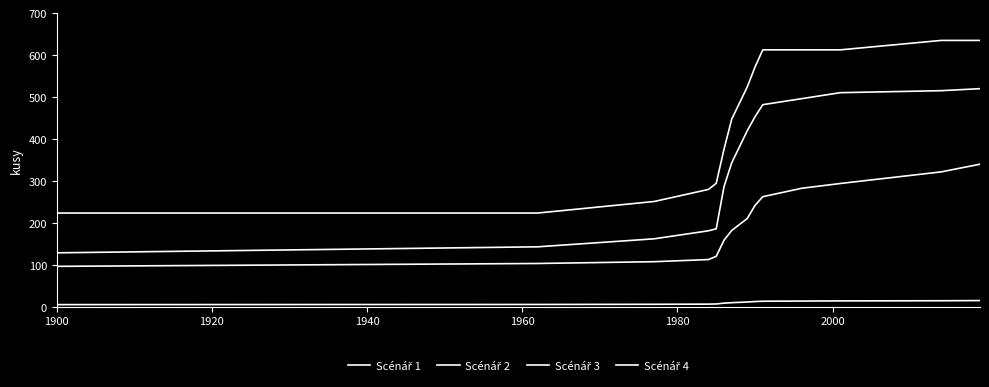

How many lines are shown in the chart?

4